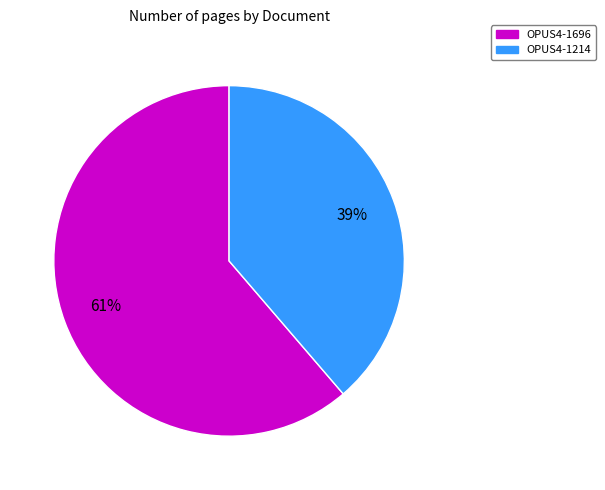

To the nearest percent, what percentage of the pie is OPUS4-1214?

39%